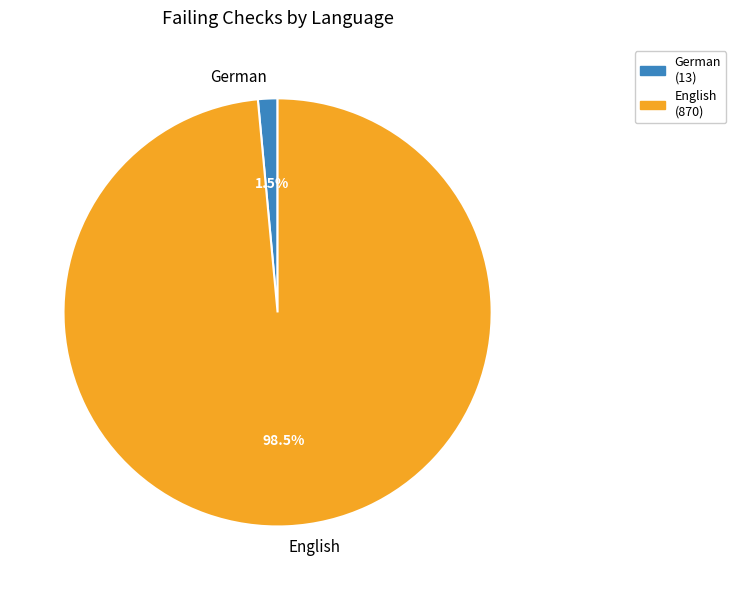

Which slice is the largest?

English